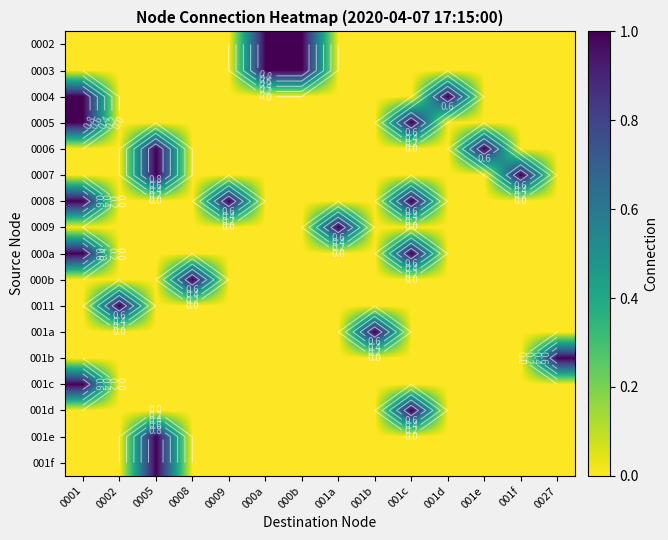

What is the greatest value displayed?

1